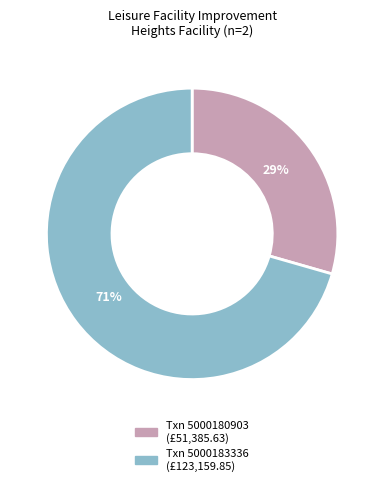

To the nearest percent, what is the average slice percentage?

50%